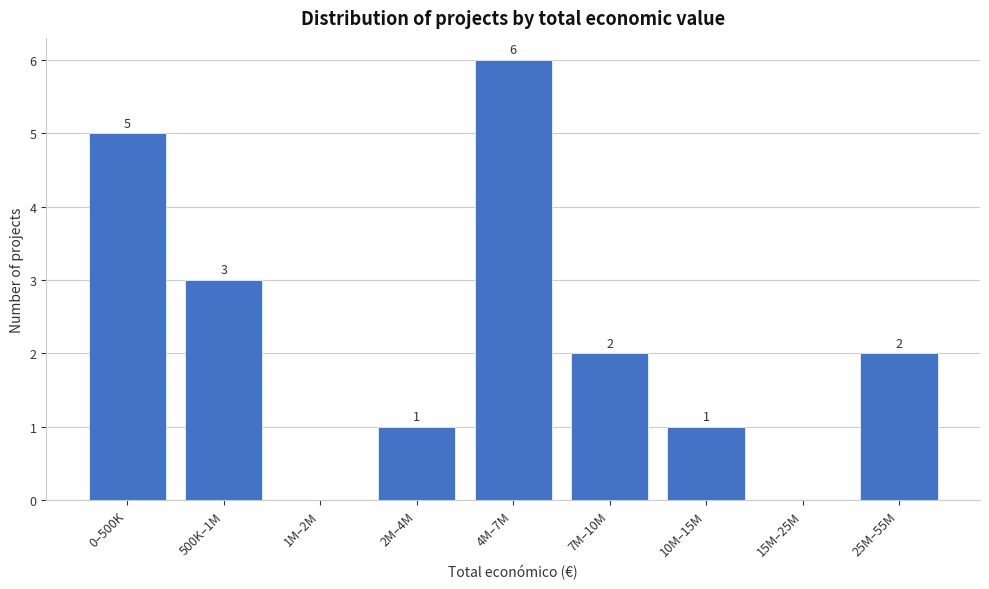

Reading left to right, transcribe all the data shown in this chart.

0–500K=5	500K–1M=3	1M–2M=0	2M–4M=1	4M–7M=6	7M–10M=2	10M–15M=1	15M–25M=0	25M–55M=2